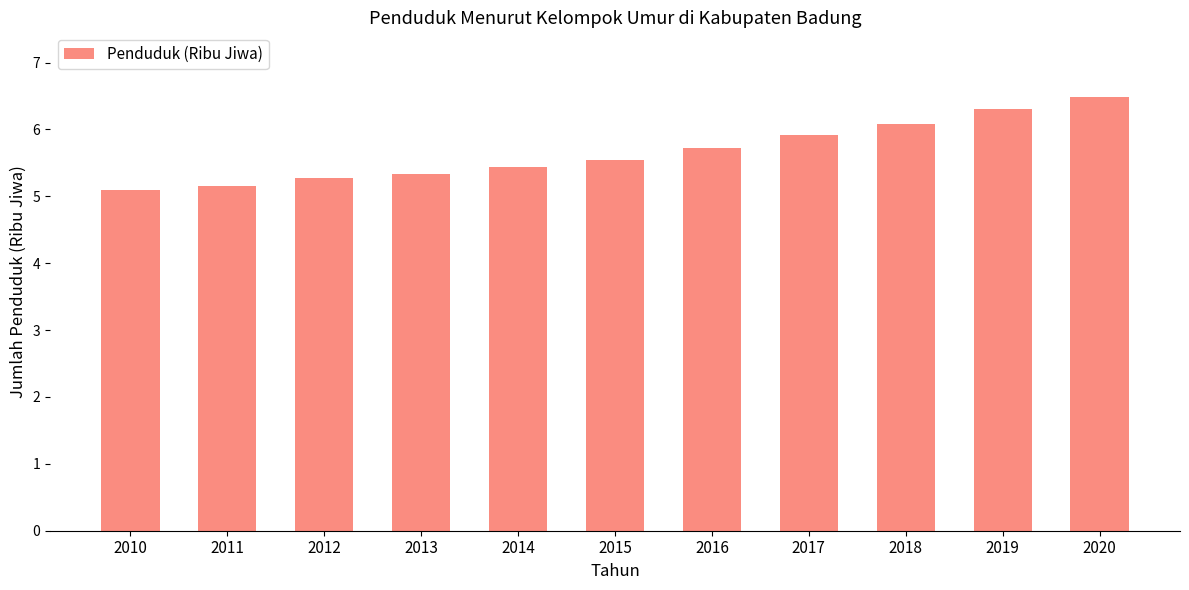

What is the minimum value shown in the chart?

5.1